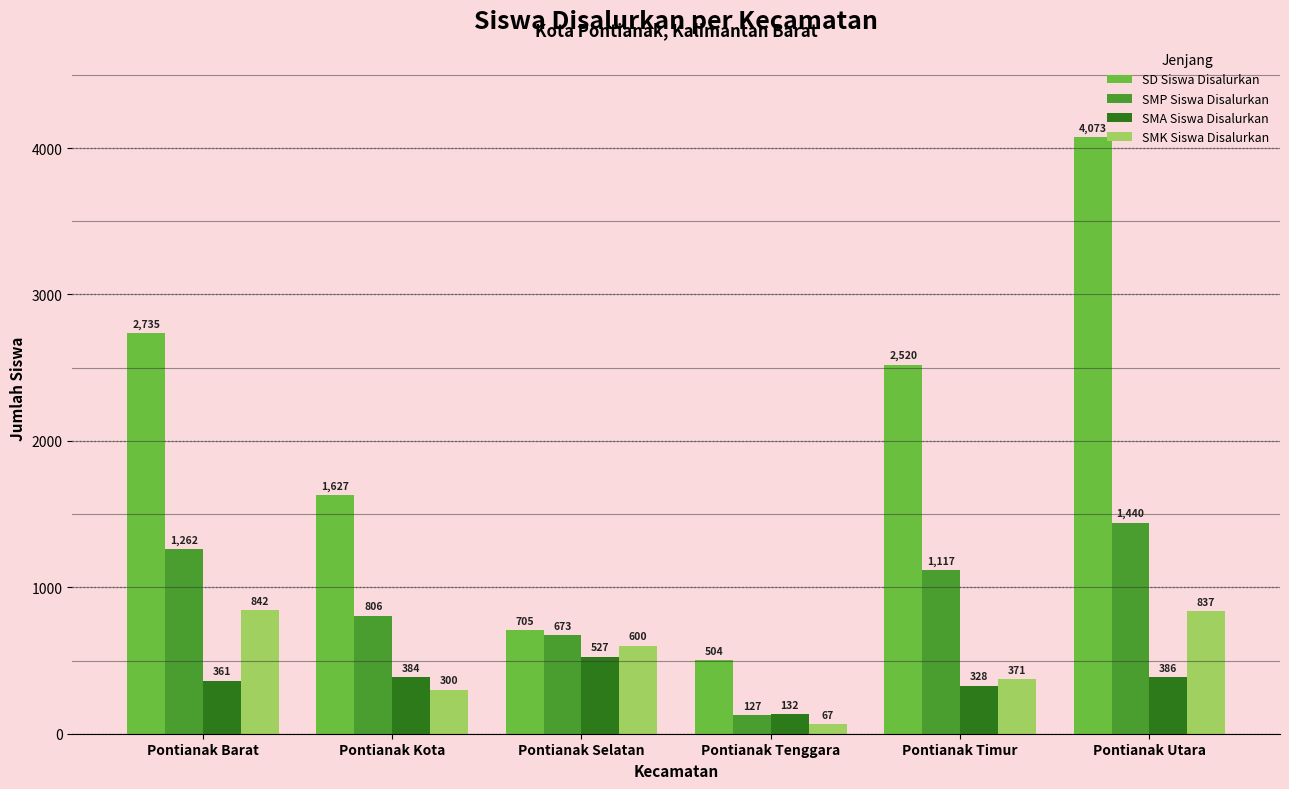

Is it true that SD Siswa Disalurkan equals 4298 at Pontianak Barat?

False